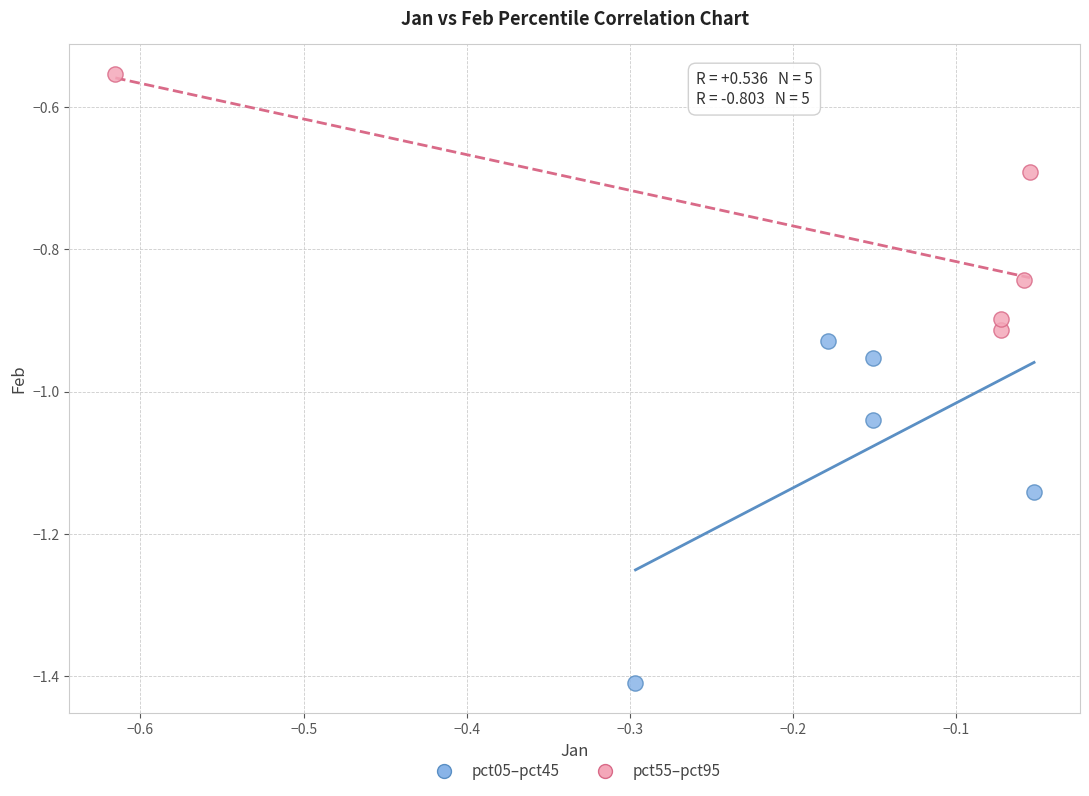

Which series has the widest spread of Y values?

pct05–pct45